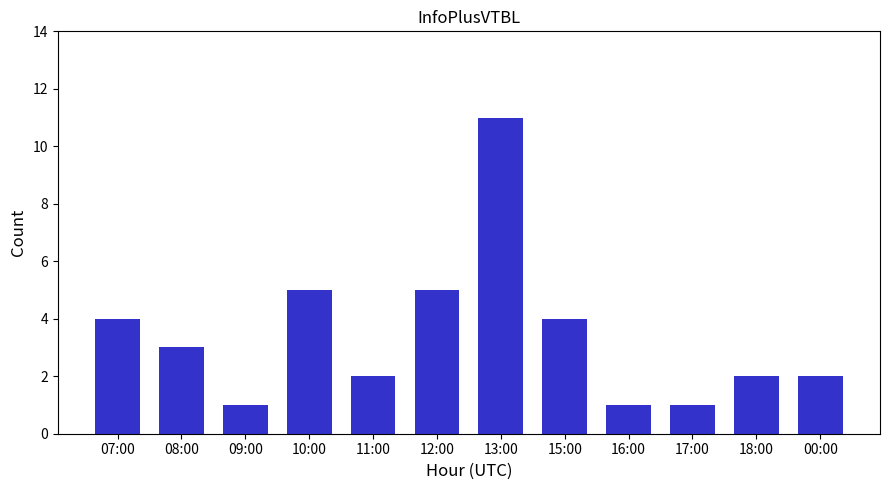

What is the difference between the maximum and minimum values?

10